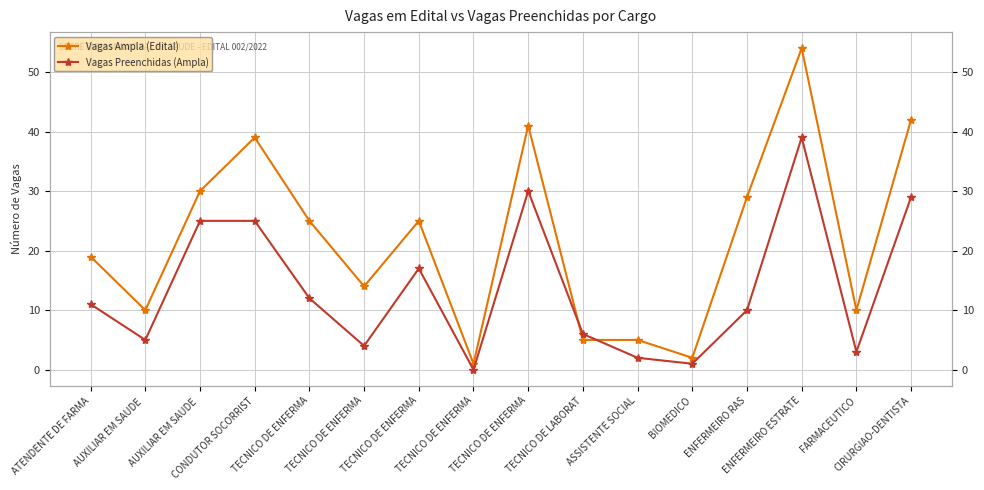

Between which two adjacent categories do Vagas Preenchidas (Ampla) and Vagas Ampla (Edital) first intersect?

TECNICO DE ENFERMA and TECNICO DE LABORAT